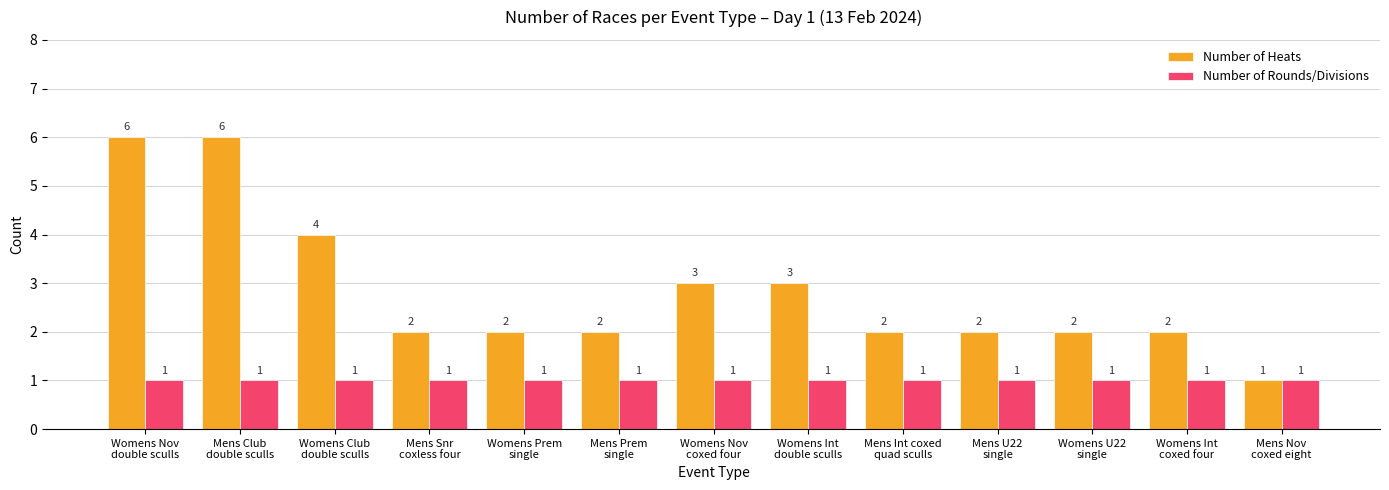

Which series has the largest range (max minus min)?

Number of Heats